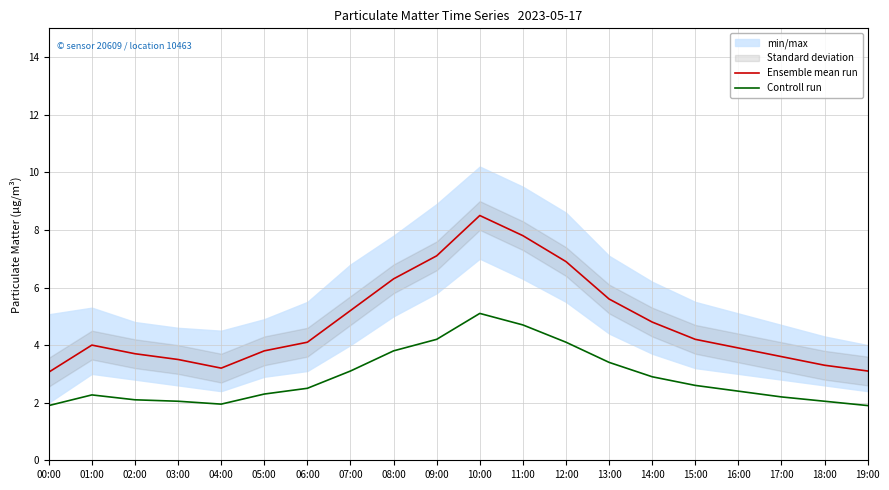

What is the smallest value displayed?

1.9